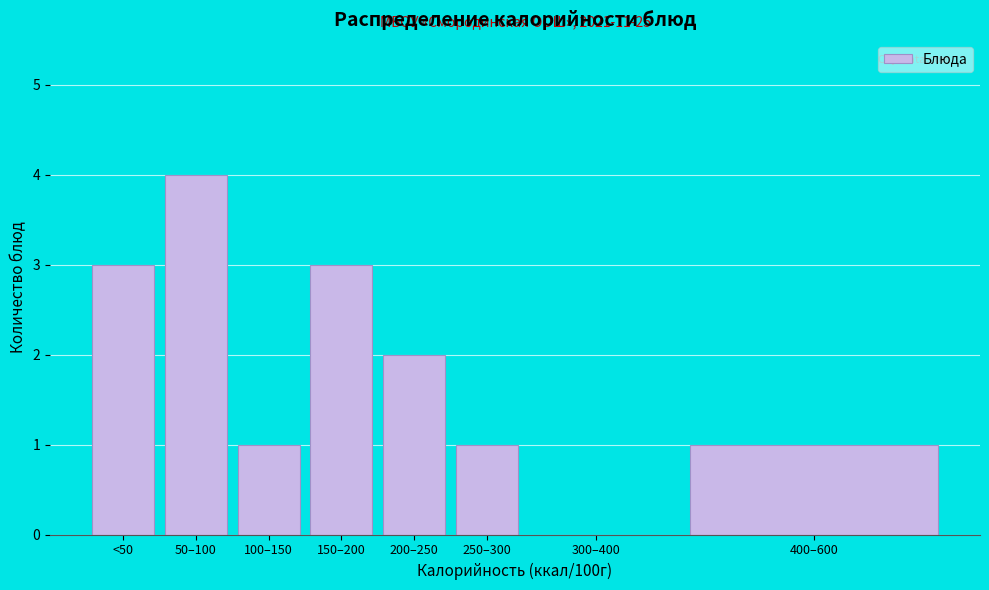

Reading left to right, transcribe all the data shown in this chart.

<50=3	50–100=4	100–150=1	150–200=3	200–250=2	250–300=1	300–400=0	400–600=1